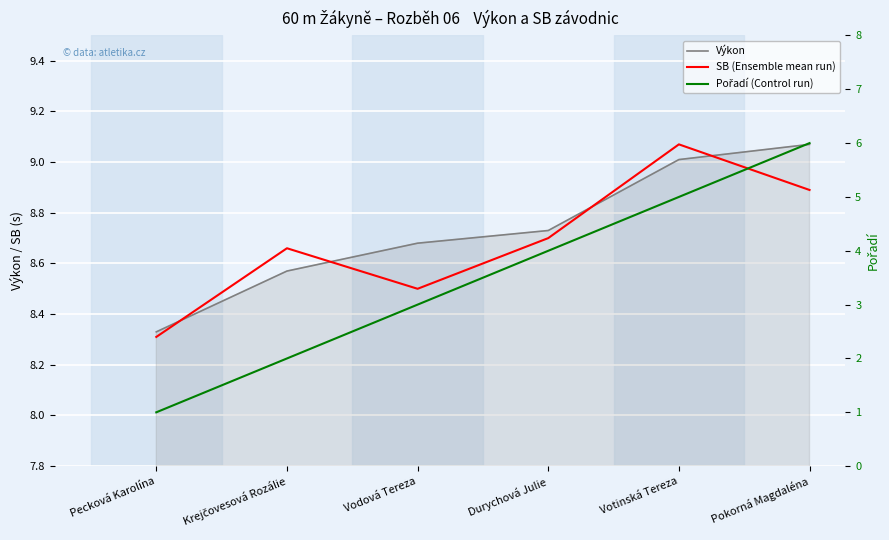

Reading left to right, what are all the values shown in this chart?

Výkon: Pecková Karolína=8.3	Krejčovesová Rozálie=8.6	Vodová Tereza=8.7	Durychová Julie=8.7	Votinská Tereza=9.0	Pokorná Magdaléna=9.1
SB (Ensemble mean run): Pecková Karolína=8.3	Krejčovesová Rozálie=8.7	Vodová Tereza=8.5	Durychová Julie=8.7	Votinská Tereza=9.1	Pokorná Magdaléna=8.9
Pořadí (Control run): Pecková Karolína=1.0	Krejčovesová Rozálie=2.0	Vodová Tereza=3.0	Durychová Julie=4.0	Votinská Tereza=5.0	Pokorná Magdaléna=6.0